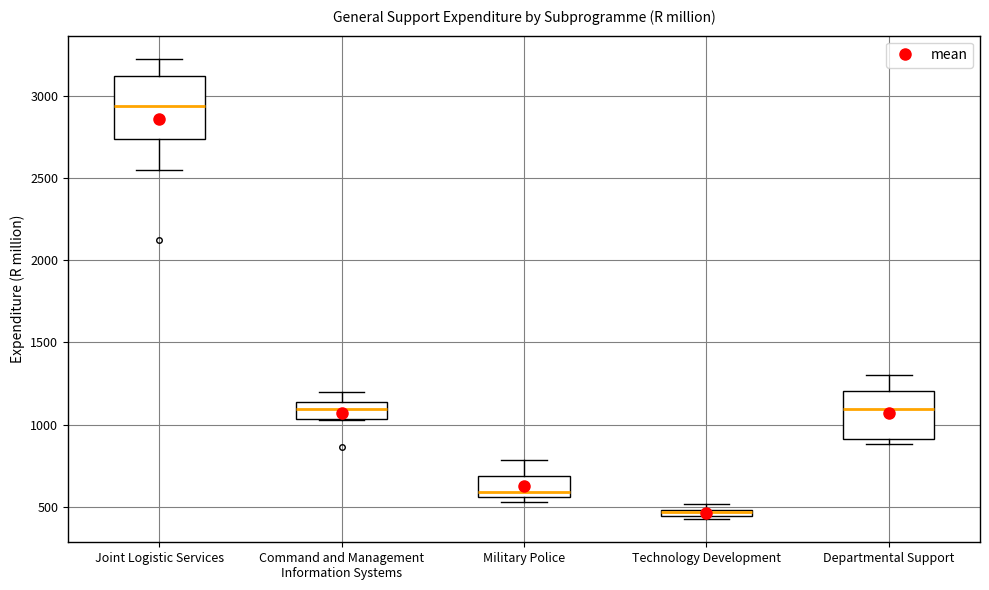

Comparing the boxes themselves (not the whiskers), which one is the tallest?

Joint Logistic Services